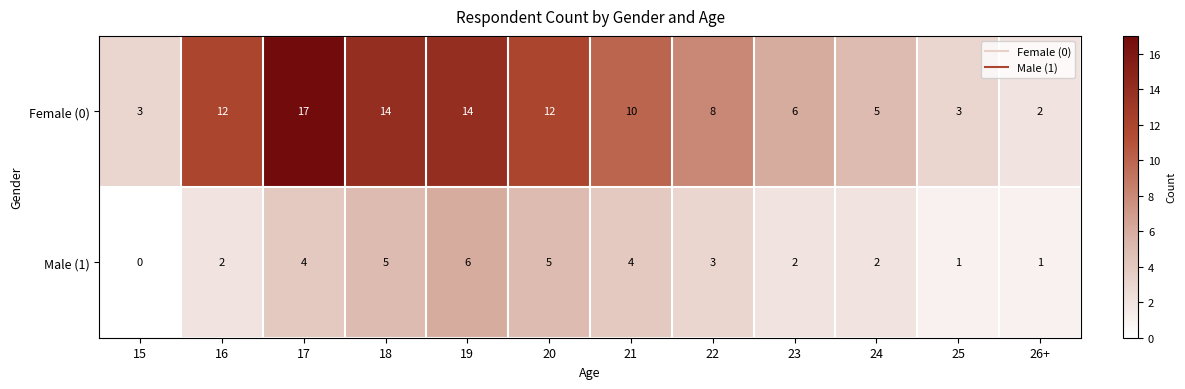

Reading right to left, transcribe all the data shown in this chart.

Female (0): 2	3	5	6	8	10	12	14	14	17	12	3
Male (1): 1	1	2	2	3	4	5	6	5	4	2	0